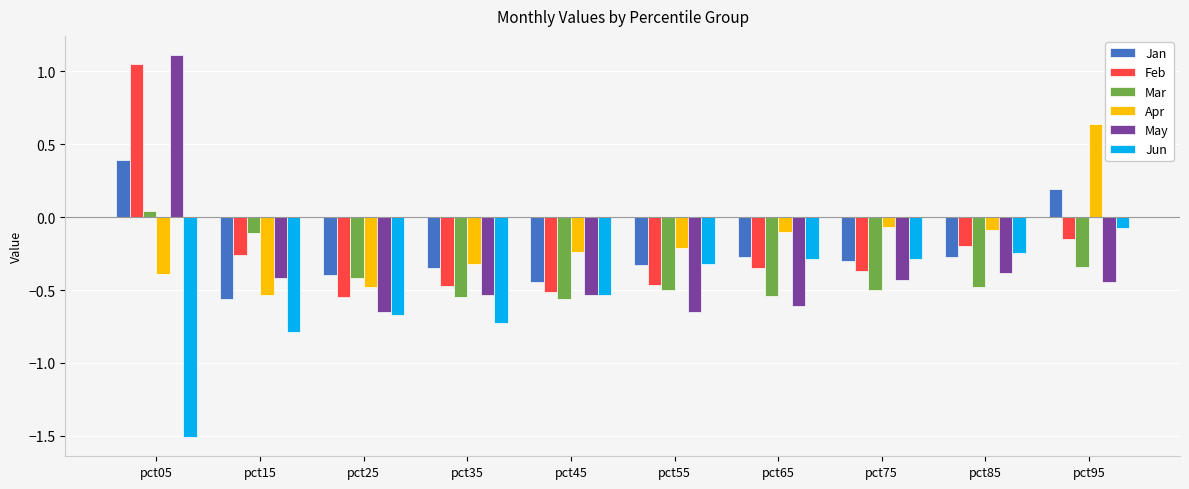

True or false: Jan has a value of -0.2 at pct35.

False